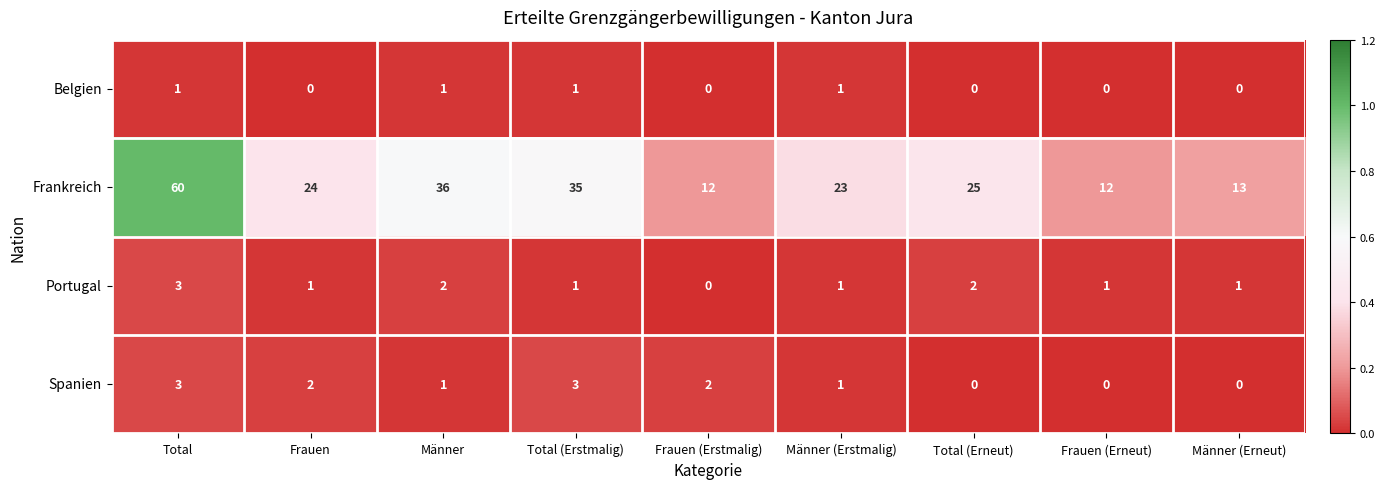

True or false: Portugal has a value of 1 at Total (Erstmalig).

True